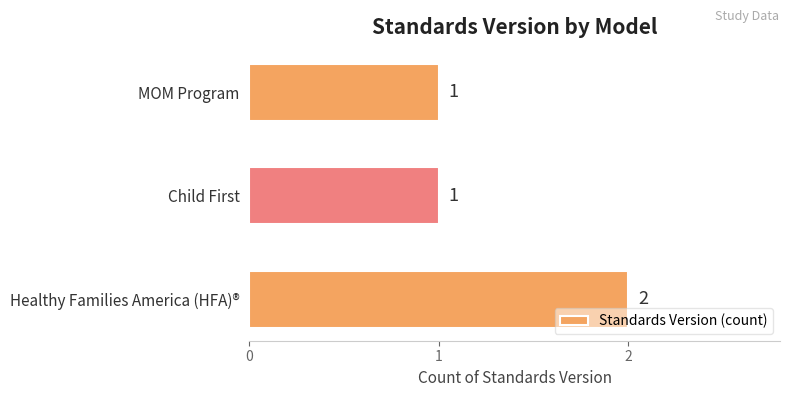

What is the ratio of the value at Child First to the value at MOM Program?

1.0